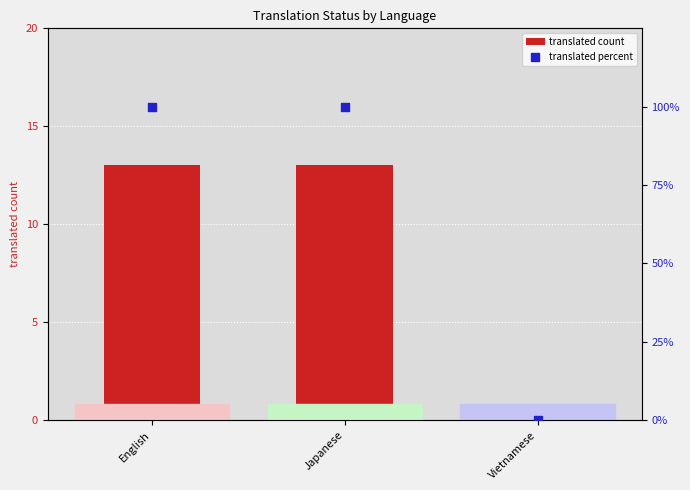

Which series has the largest total across all categories?

translated percent